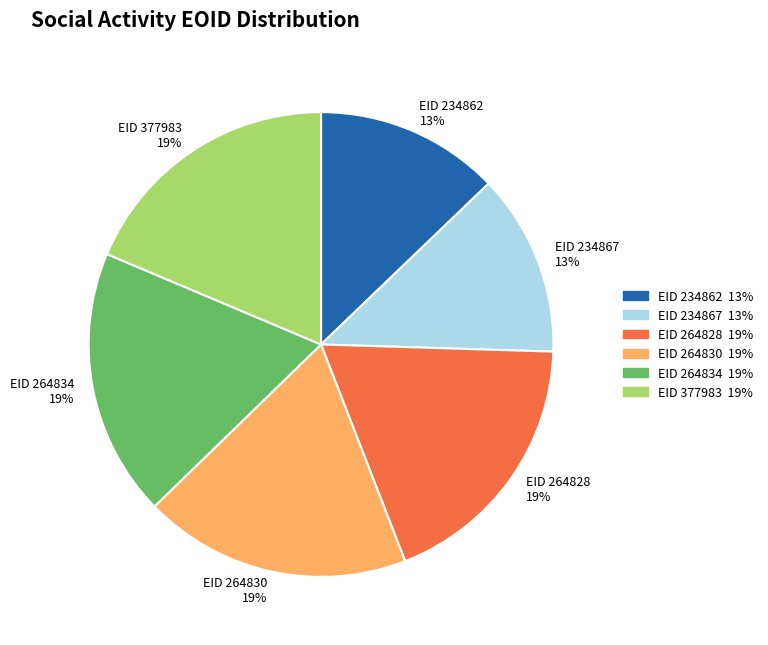

To the nearest percent, what portion does EID 264830 19% represent?

19%